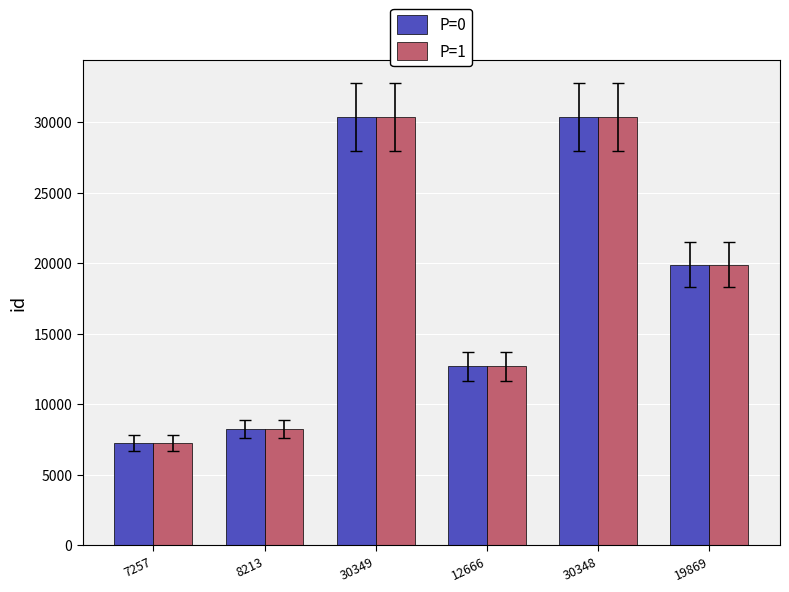

Where is P=0 nearest to the value 18803?

19869